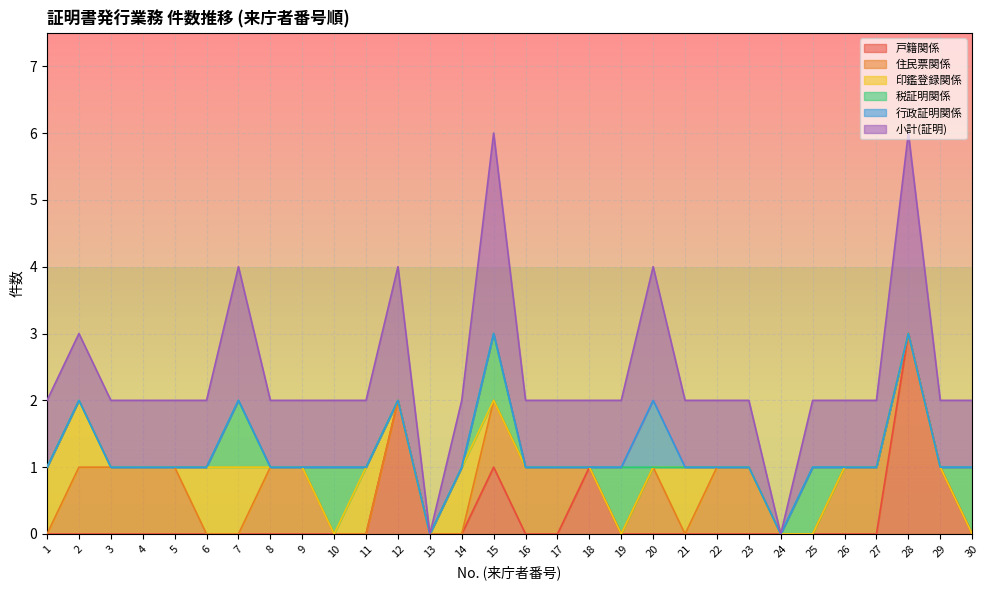

The value of 行政証明関係 at 4 is 0. True or false?

True